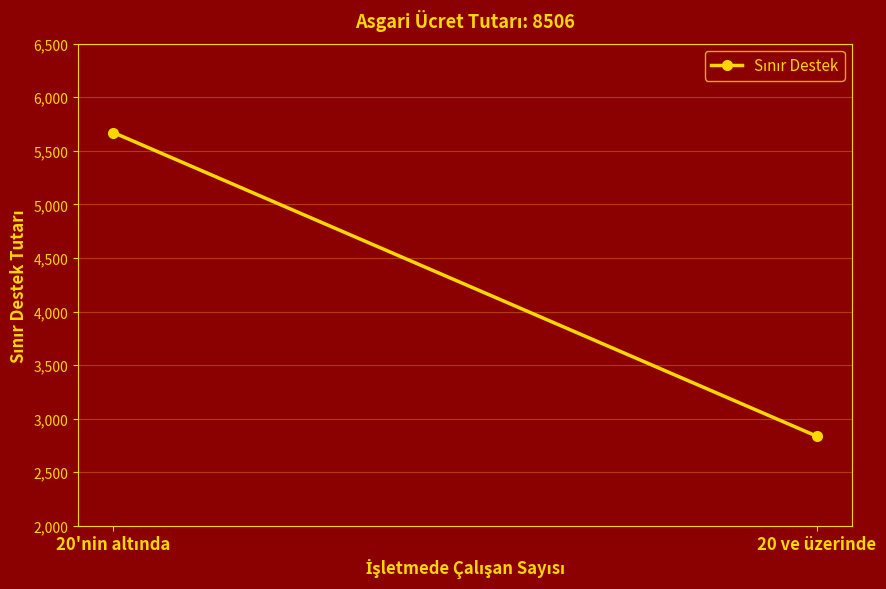

Reading left to right, list all the values displayed in this chart.

5670.7	2835.3